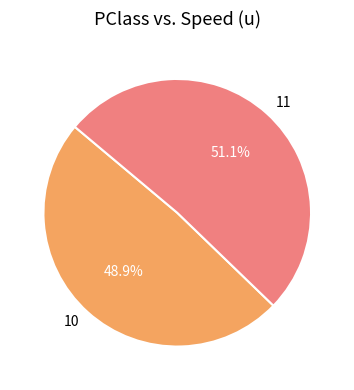

What is the total percentage of 11 and 10?

100.0%